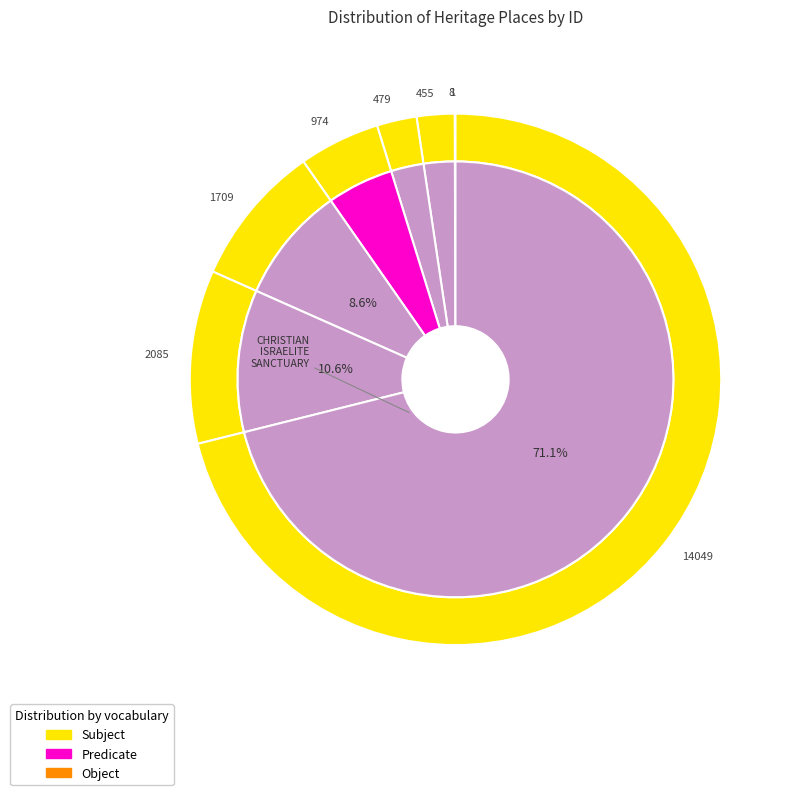

The ST IGNATIUS CHURCH COMPLEX slice represents 1% of the pie. True or false?

False